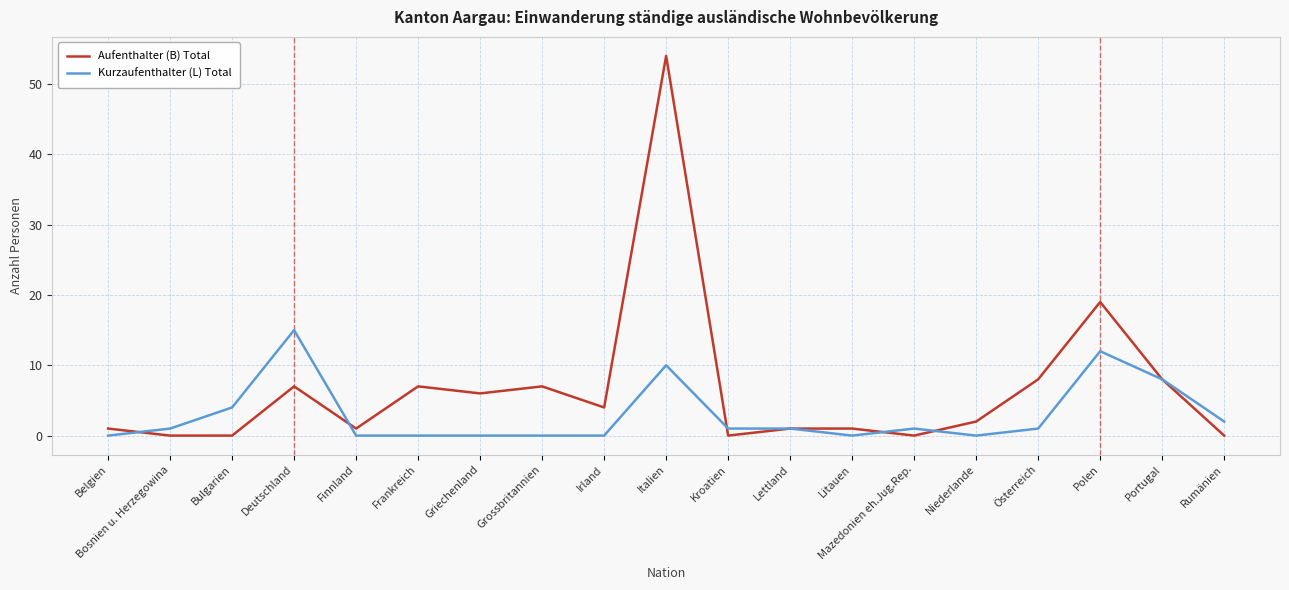

Between which two adjacent categories do Kurzaufenthalter (L) Total and Aufenthalter (B) Total first intersect?

Belgien and Bosnien u. Herzegowina